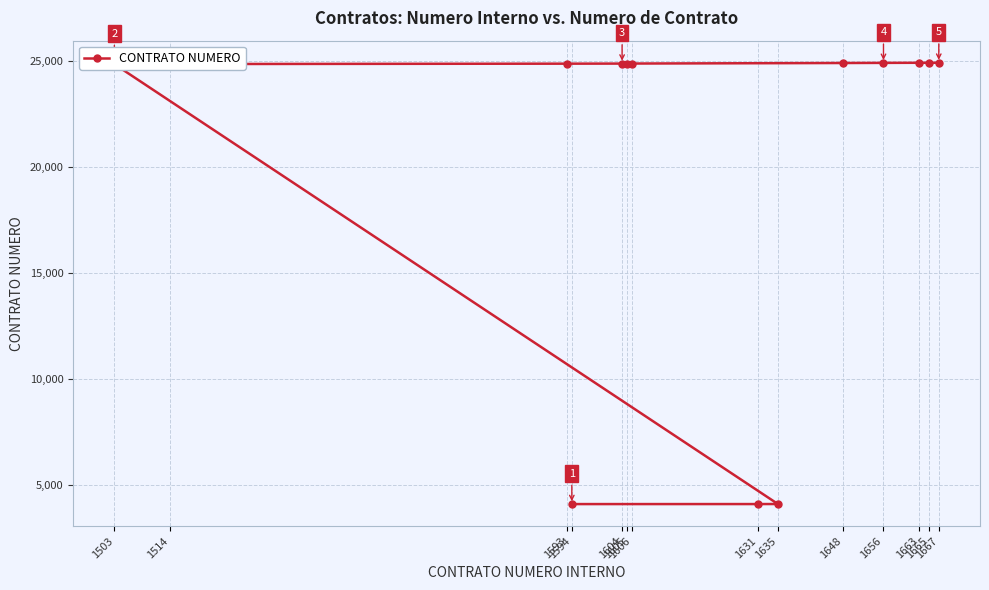

Where is the data nearest to the value 14526?

1503